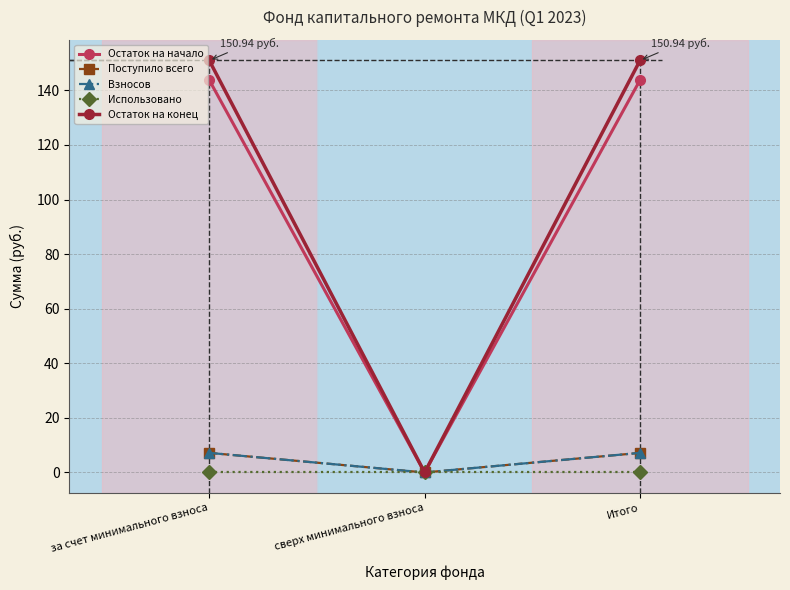

At which label does Использовано reach its peak?

за счет минимального взноса